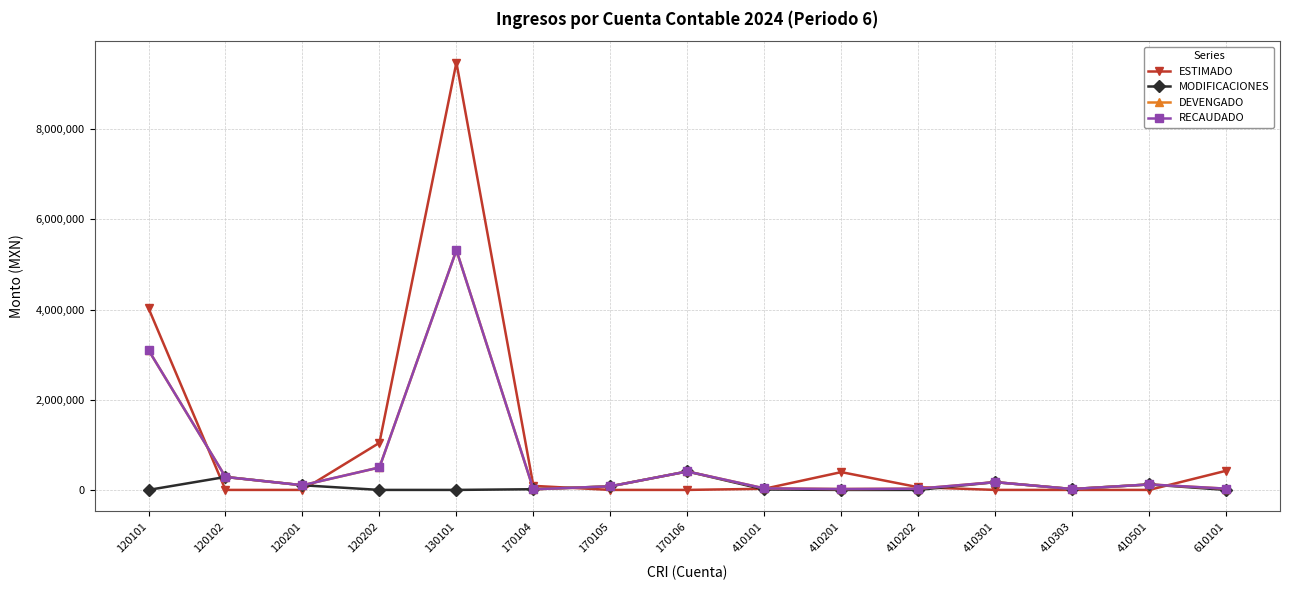

Reading left to right, transcribe all the data shown in this chart.

ESTIMADO: 120101=4030520.0	120102=1.0	120201=0.0	120202=1045000.0	130101=9480775.0	170104=90000.0	170105=0.0	170106=0.0	410101=25000.0	410201=395000.0	410202=60000.0	410301=0.0	410303=0.0	410501=1.0	610101=425000.0
MODIFICACIONES: 120101=0.0	120102=287328.5	120201=103275.1	120202=0.0	130101=0.0	170104=15253.2	170105=79860.8	170106=409509.1	410101=9241.5	410201=0.0	410202=0.0	410301=172480.0	410303=19701.0	410501=121316.0	610101=0.0
DEVENGADO: 120101=3101184.1	120102=287329.5	120201=103275.1	120202=498253.5	130101=5318042.8	170104=13740.4	170105=79860.8	170106=409509.1	410101=34241.5	410201=19734.4	410202=27455.9	410301=172480.0	410303=19701.0	410501=121317.0	610101=27970.0
RECAUDADO: 120101=3101184.1	120102=287329.5	120201=103275.1	120202=498253.5	130101=5318042.8	170104=13740.4	170105=79860.8	170106=409509.1	410101=34241.5	410201=19734.4	410202=27455.9	410301=172480.0	410303=19701.0	410501=121317.0	610101=27970.0